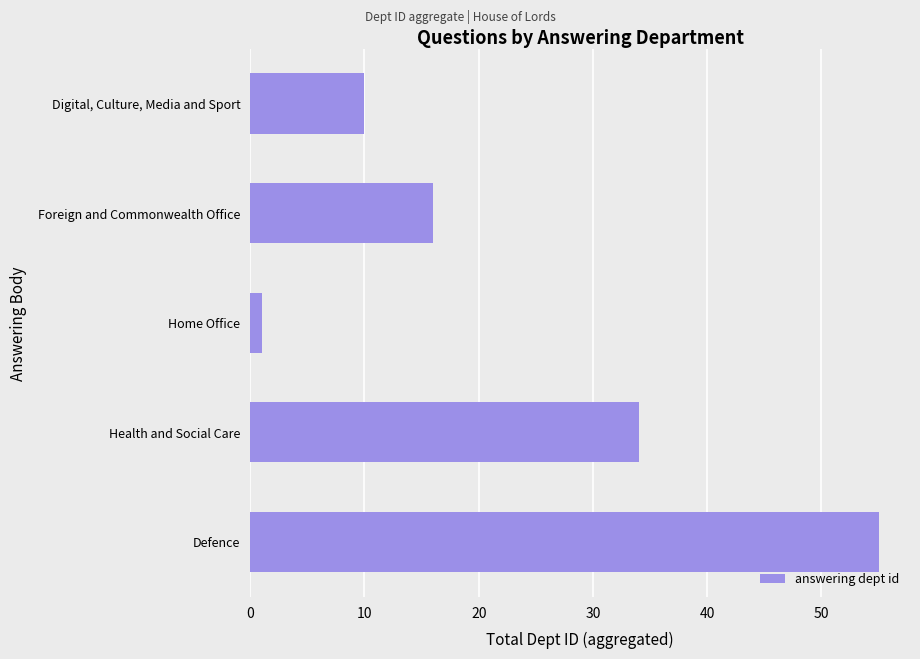

True or false: the data shows 11 at Foreign and Commonwealth Office.

False